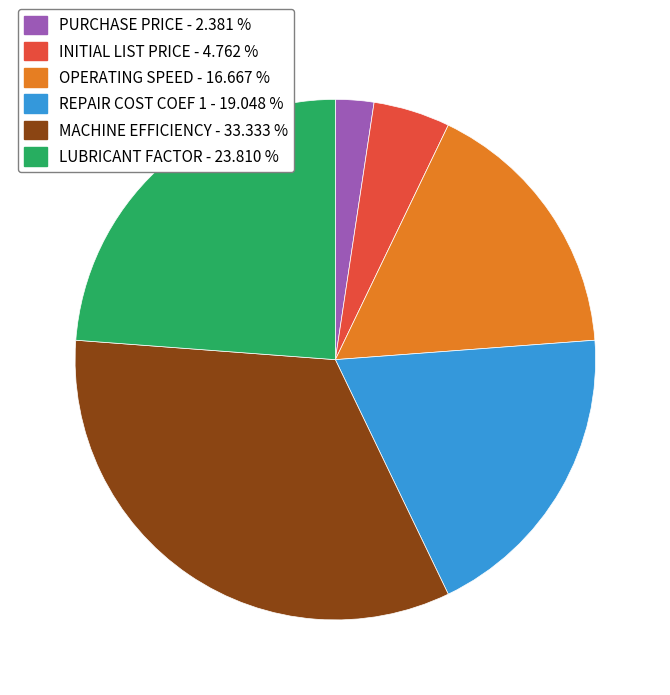

Does PURCHASE PRICE - 2.381 % represent more than half of the total?

No